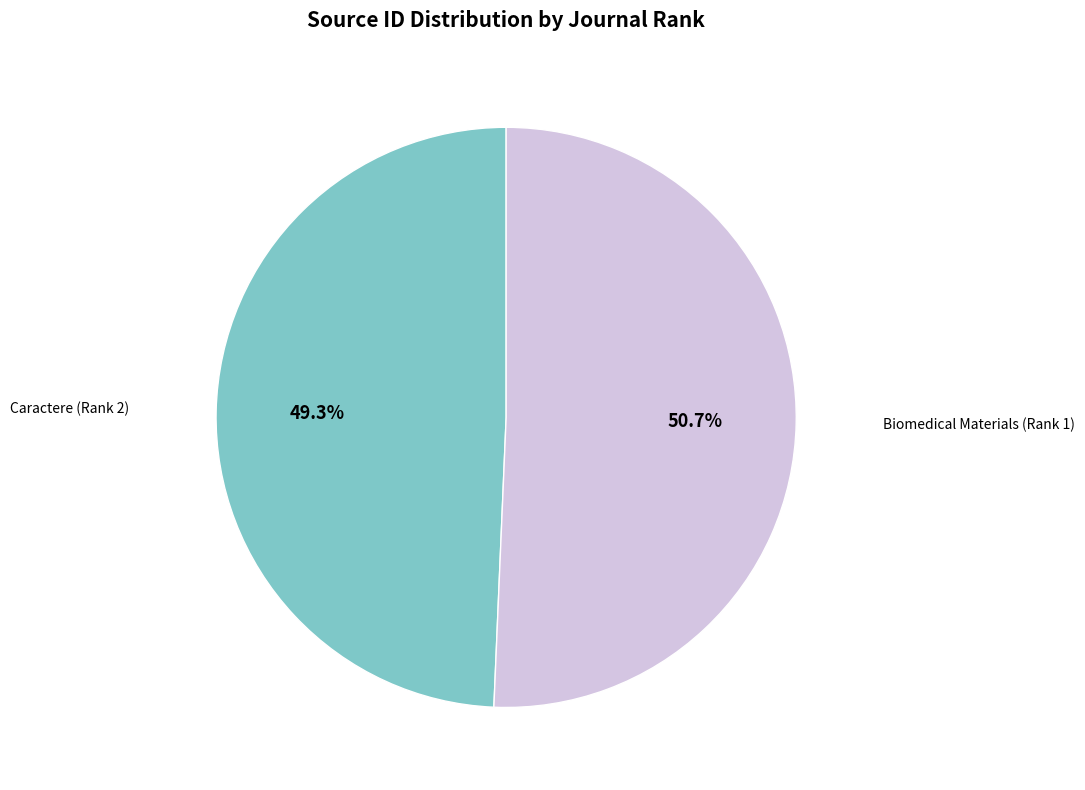

Is there any slice that represents more than half of the pie?

Yes